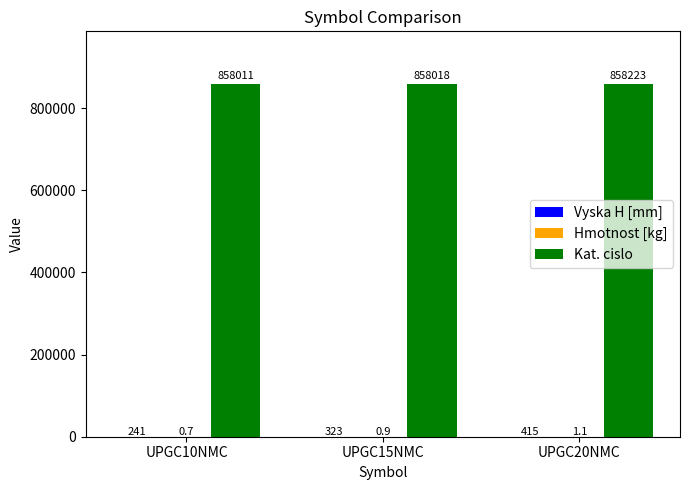

Which series changed the most between UPGC10NMC and UPGC20NMC?

Kat. cislo